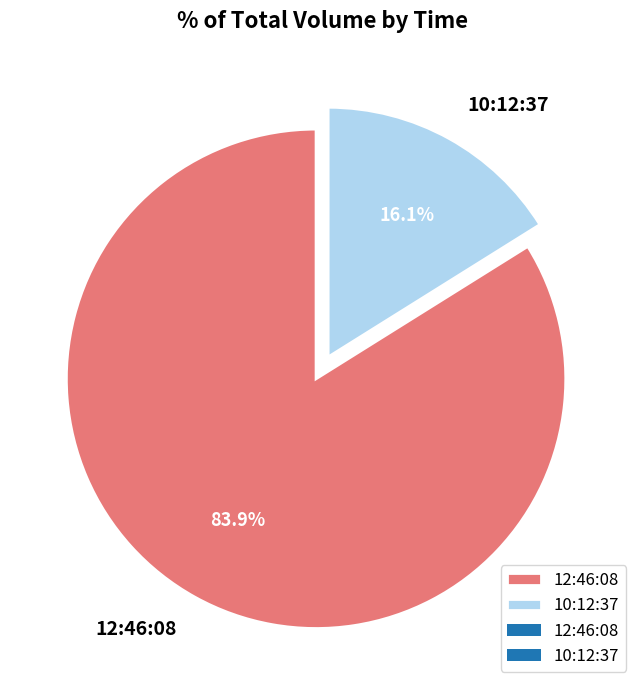

Approximately how many times larger is the value at 12:46:08 compared to 10:12:37?

5.2